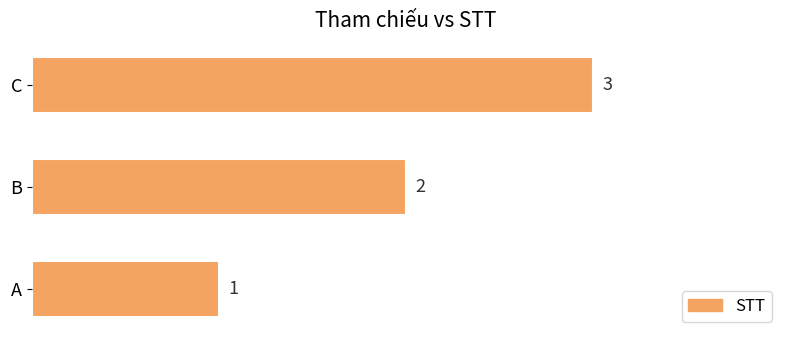

What is the change in value from A to C?

+2